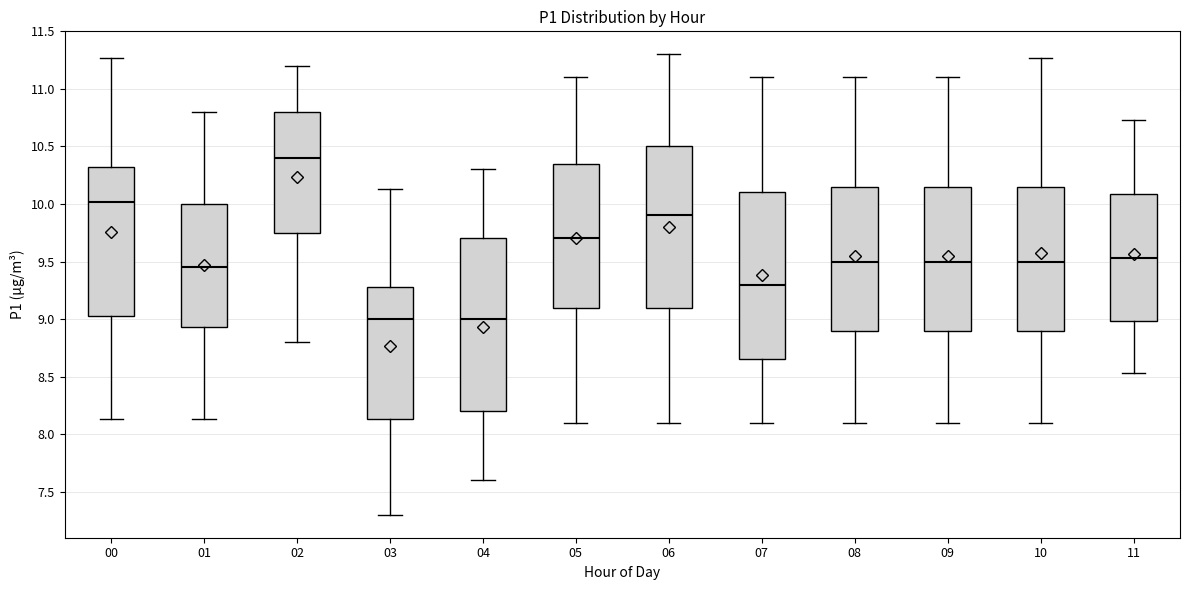

Reading left to right, transcribe this box plot: for each box, give where its median line is, the range the box spans, and where its two whiskers end, as read against the y-axis. The values are not printed on the chart, so give them approximately, as read against the axis.

00: median 10.00, box 9.00 to 10.30, whiskers 8.15 to 11.25
01: median 9.45, box 8.95 to 10.00, whiskers 8.15 to 10.80
02: median 10.40, box 9.75 to 10.80, whiskers 8.80 to 11.20
03: median 9.00, box 8.15 to 9.30, whiskers 7.30 to 10.15
04: median 9.00, box 8.20 to 9.70, whiskers 7.60 to 10.30
05: median 9.70, box 9.10 to 10.35, whiskers 8.10 to 11.10
06: median 9.90, box 9.10 to 10.50, whiskers 8.10 to 11.30
07: median 9.30, box 8.65 to 10.10, whiskers 8.10 to 11.10
08: median 9.50, box 8.90 to 10.15, whiskers 8.10 to 11.10
09: median 9.50, box 8.90 to 10.15, whiskers 8.10 to 11.10
10: median 9.50, box 8.90 to 10.15, whiskers 8.10 to 11.25
11: median 9.55, box 9.00 to 10.10, whiskers 8.55 to 10.75